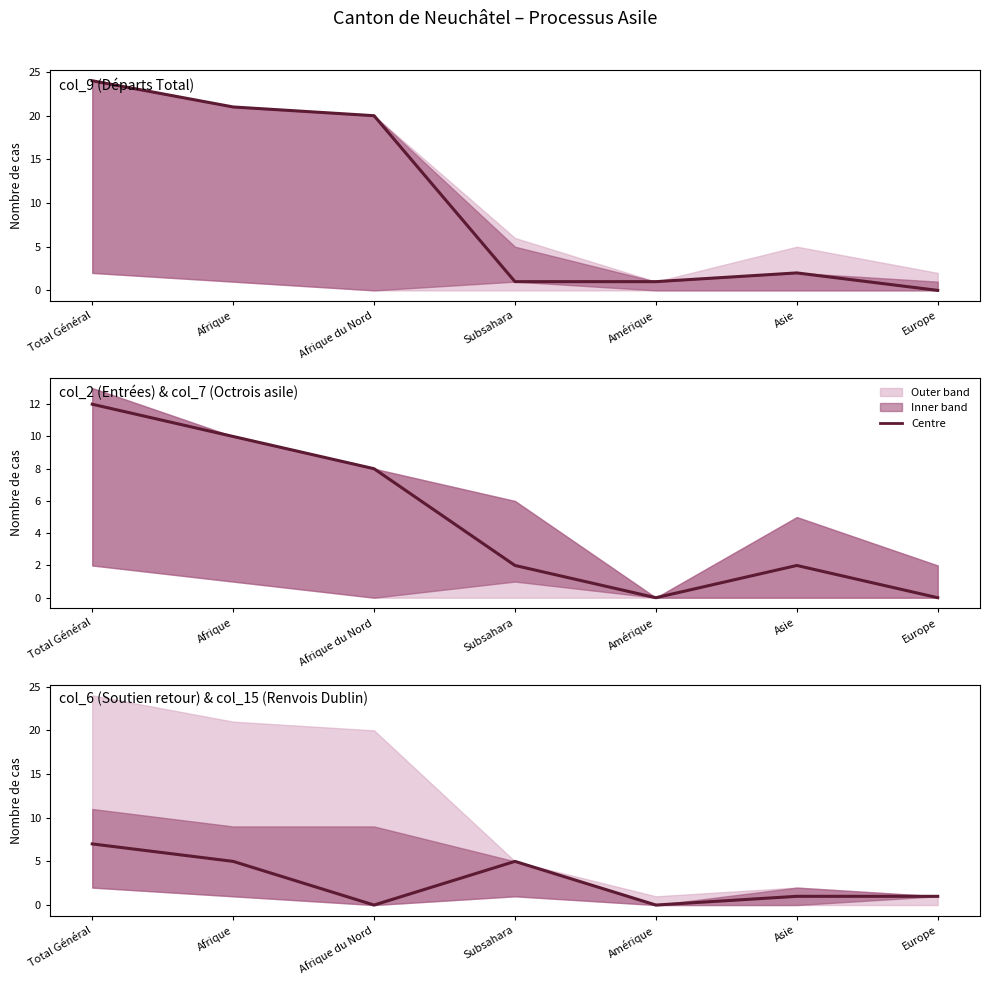

What is the total value across all series at Europe?

1